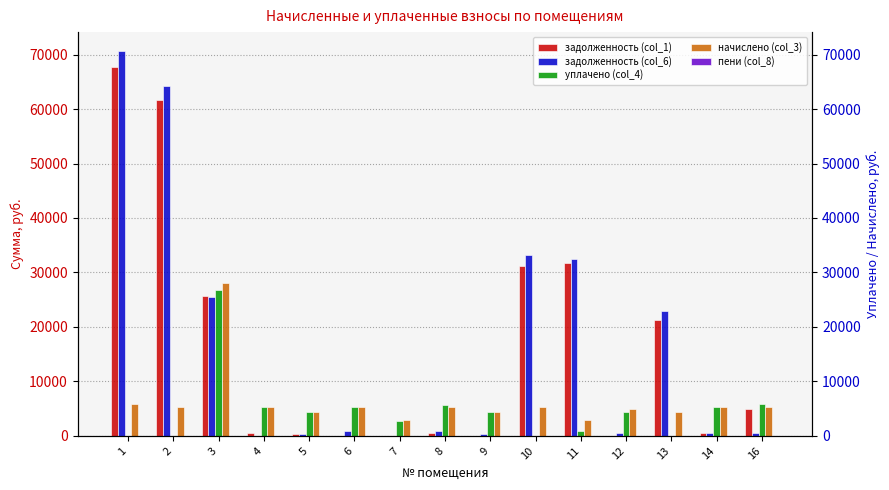

Which category has the lowest value across all series?

6